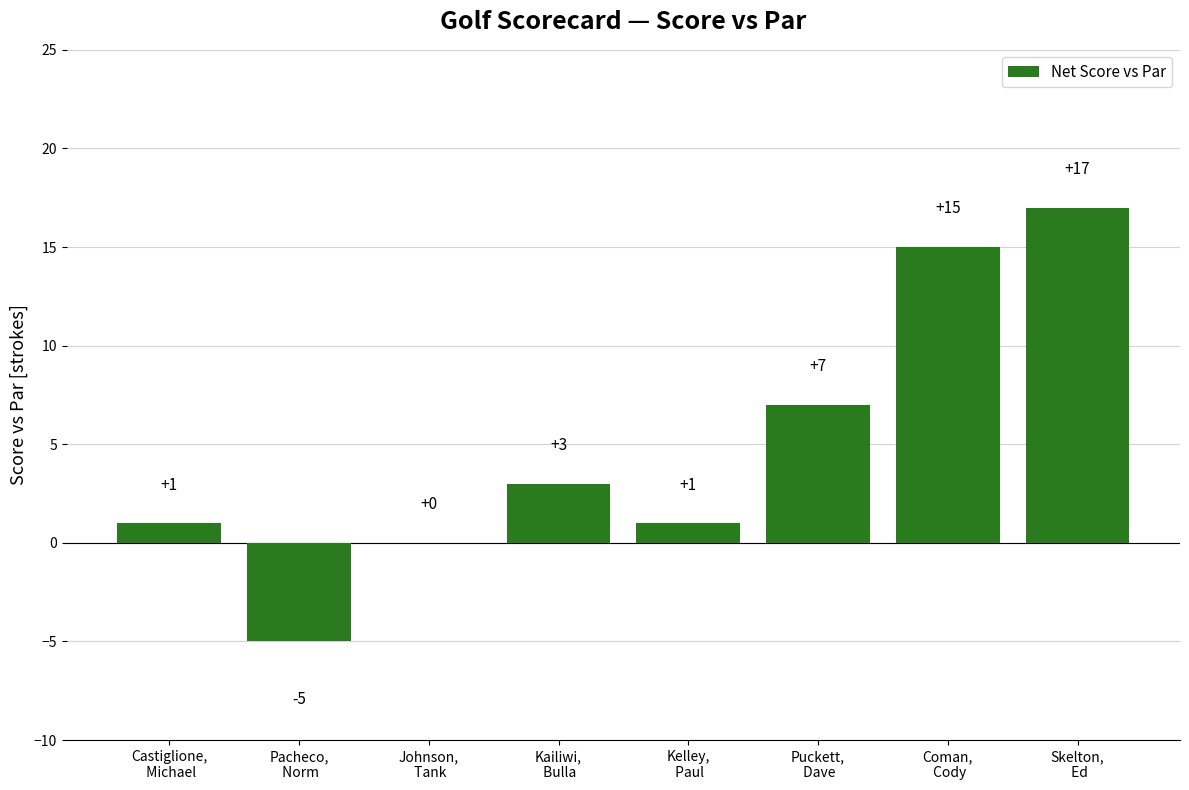

What is the sum of all values?

39